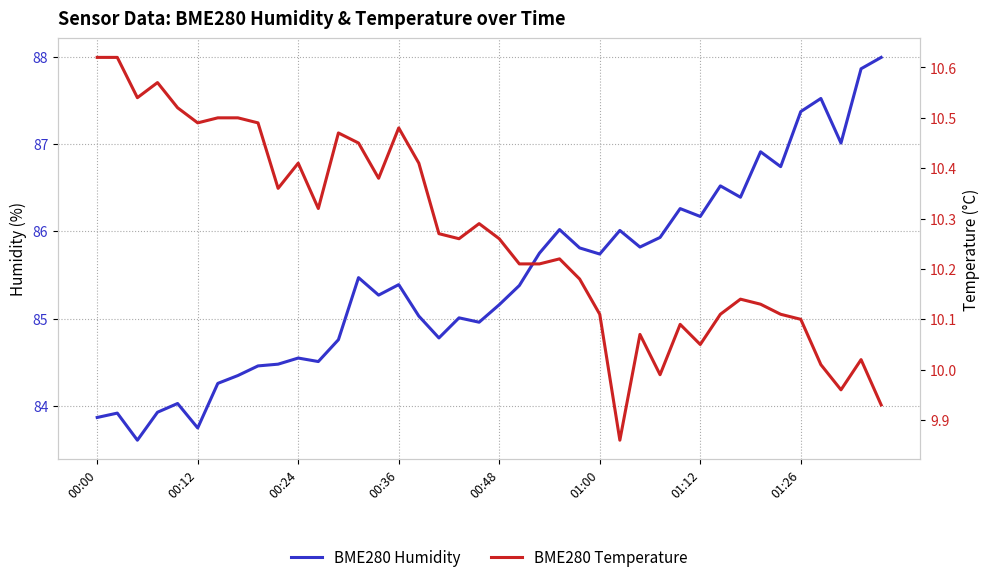

Which category has the lowest value in the BME280 Temperature series?

26